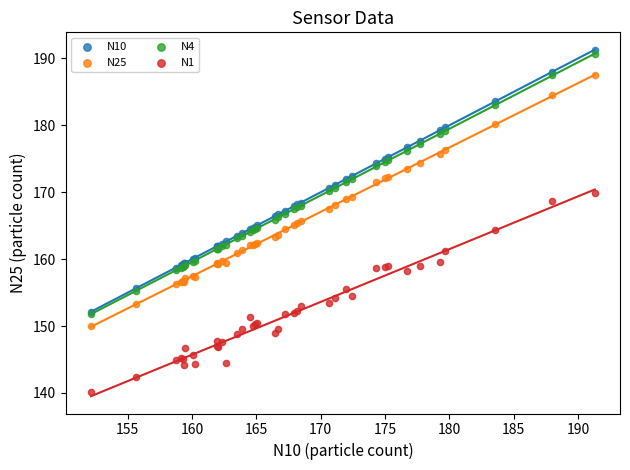

Which series reaches the minimum Y coordinate?

N1